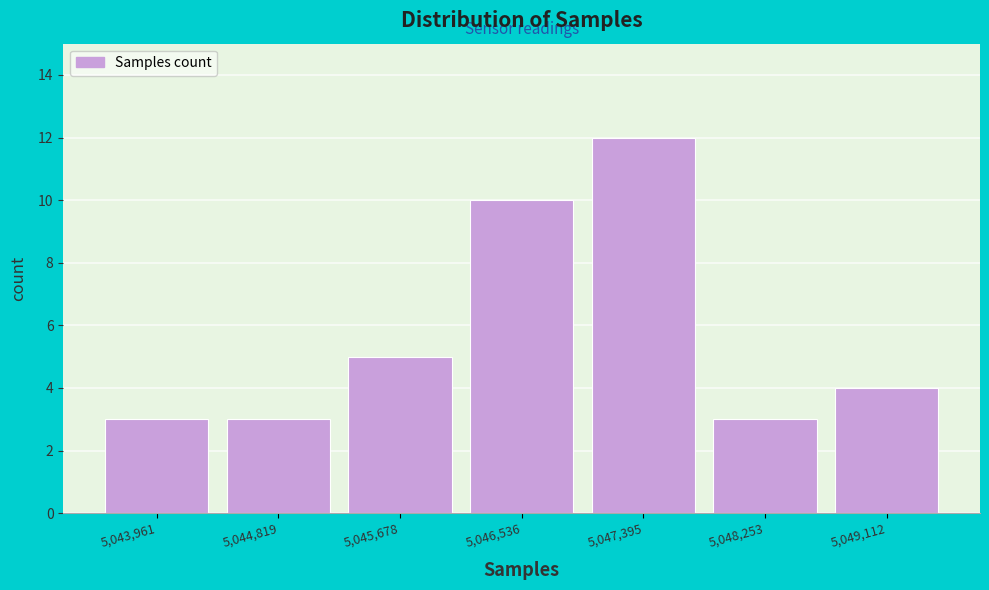

Reading left to right, list all the values displayed in this chart.

3	3	5	10	12	3	4